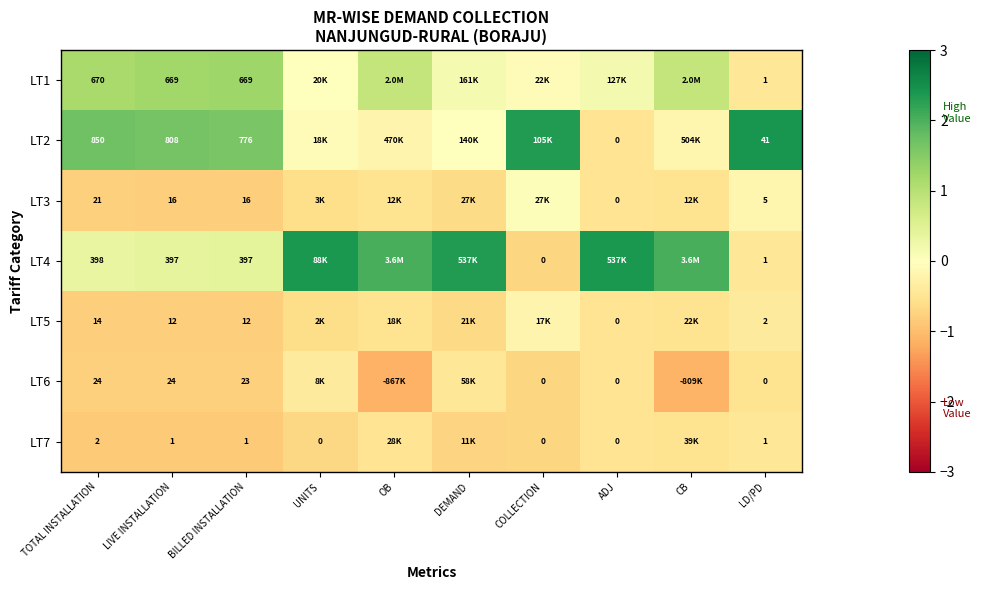

The LT4 series shows 3.9 at ADJ. True or false?

False